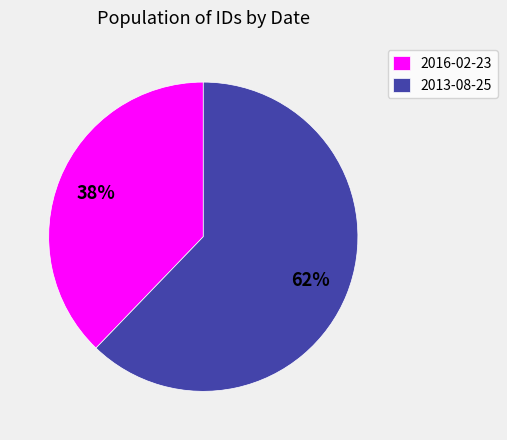

Which category has the biggest portion of the pie?

2013-08-25